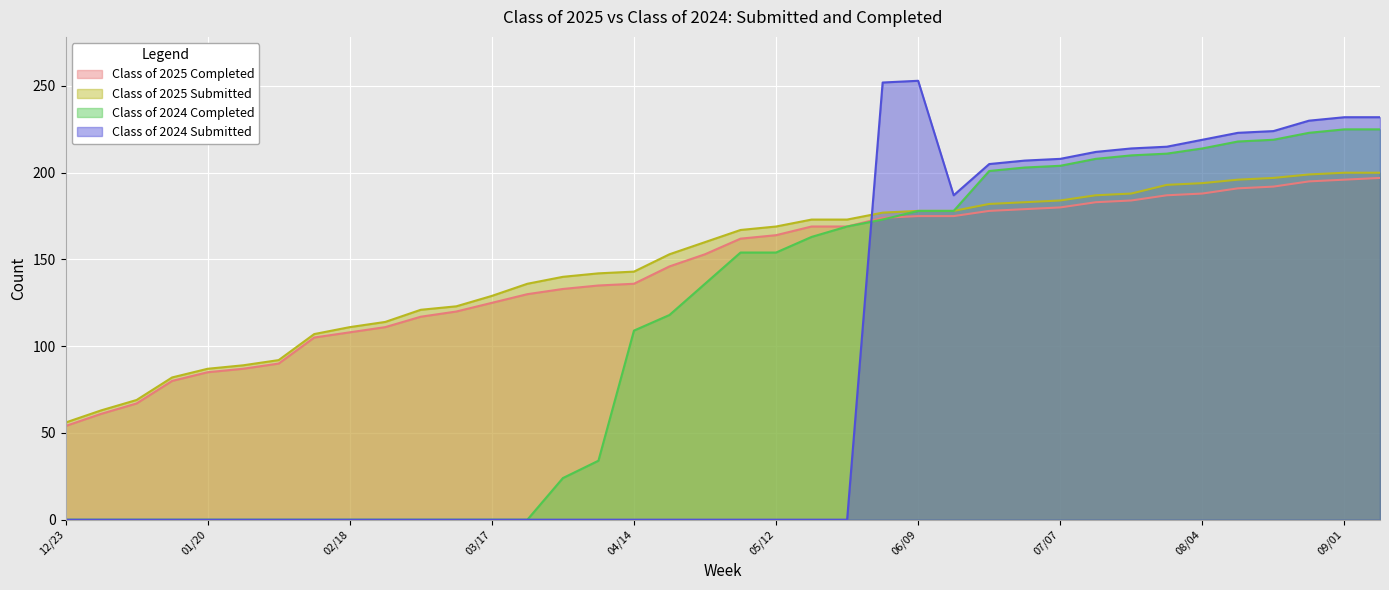

What is the label of the 37th point from the right?

12/30